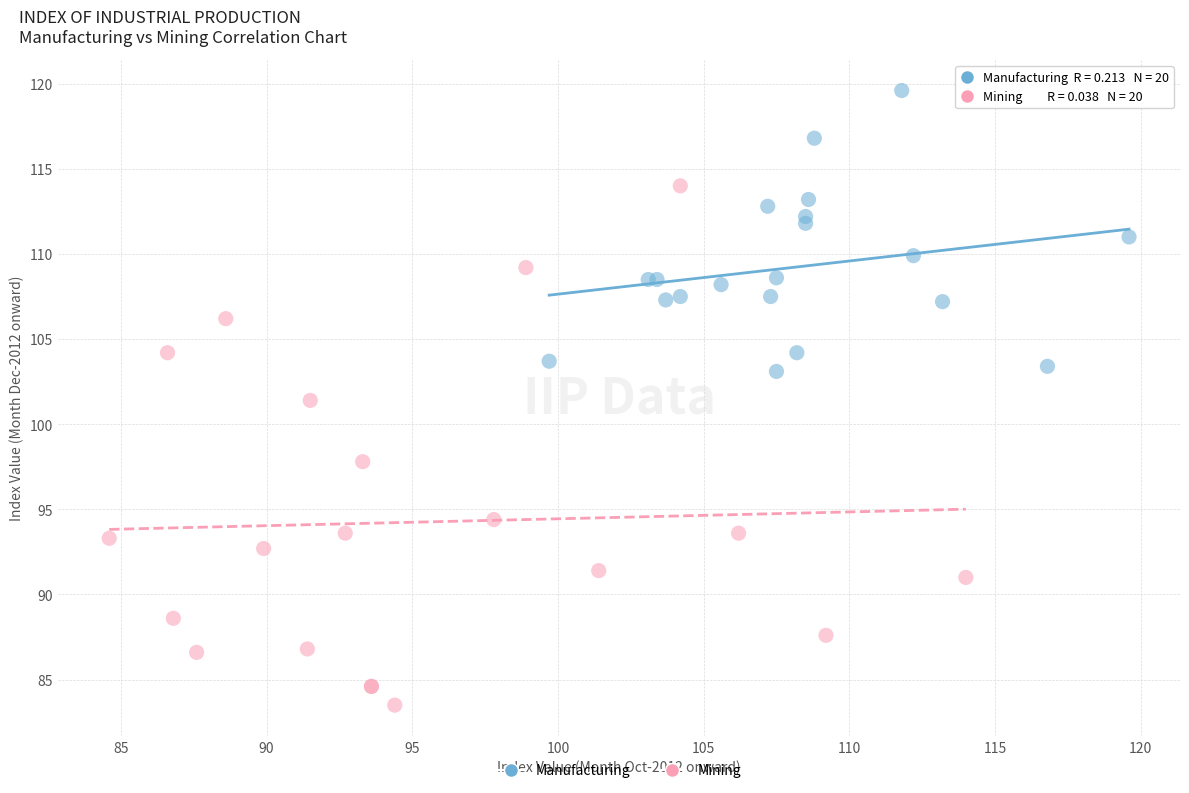

Which series reaches the maximum Y coordinate?

Manufacturing